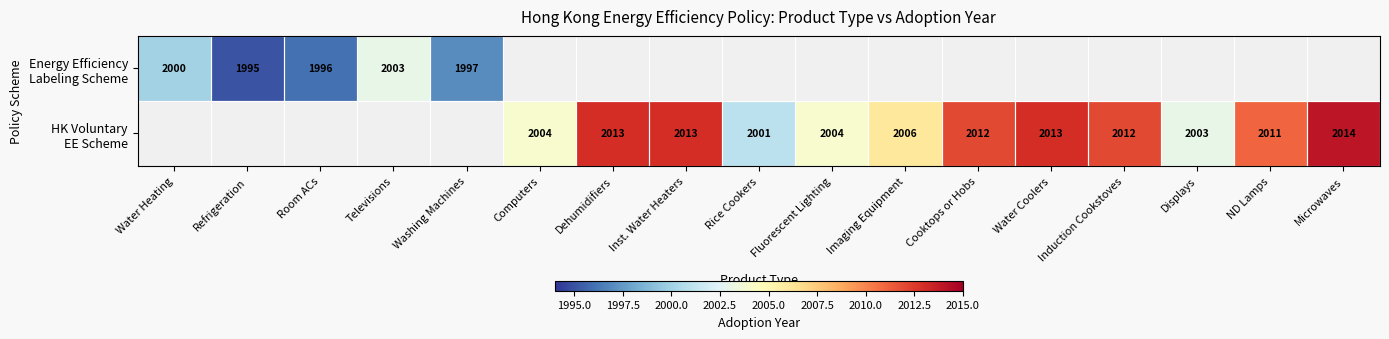

Between Water Heating and ND Lamps, which is larger?

ND Lamps